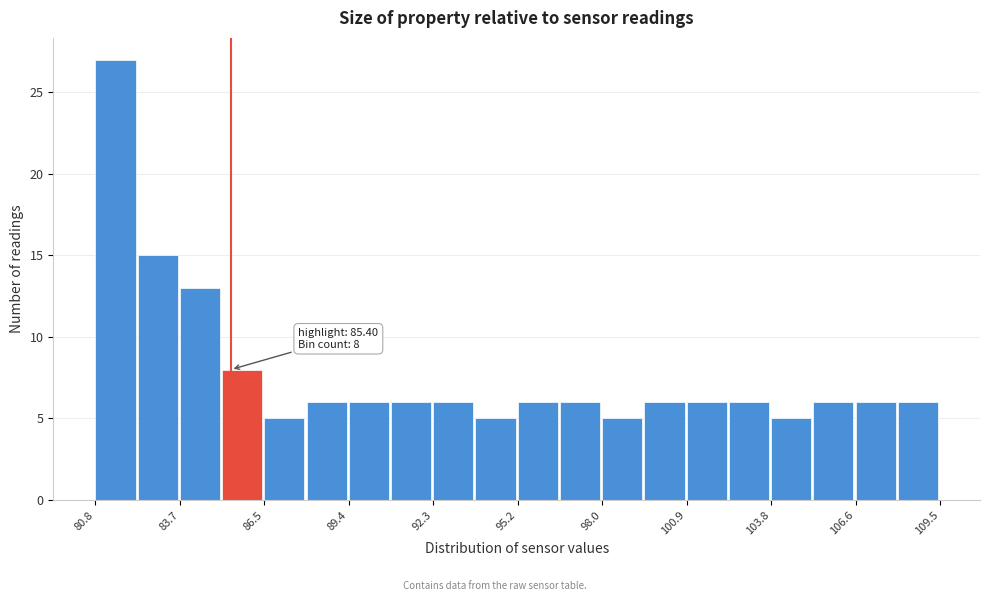

Read against the x-axis, roughly where is the centre of the tallest bar?

81.5